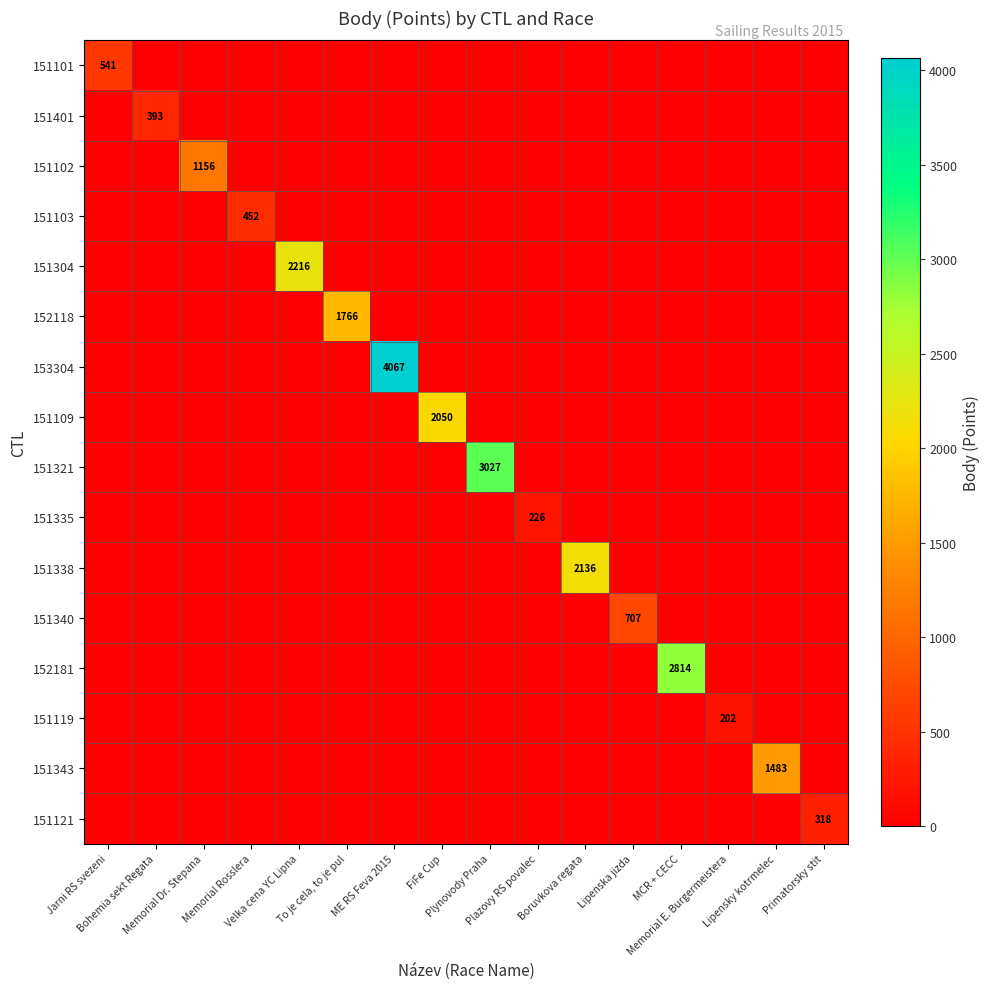

Rank the categories by 151343 value from highest to lowest.

Lipensky kotrmelec, Jarni RS svezeni, Bohemia sekt Regata, Memorial Dr. Stepana, Memorial Rosslera, Velka cena YC Lipna, To je cela, to je pul, ME RS Feva 2015, FiFe Cup, Plynovody Praha, Plazovy RS povalec, Boruvkova regata, Lipenska jizda, MCR + CECC, Memorial E. Burgermeistera, Primatorsky stit